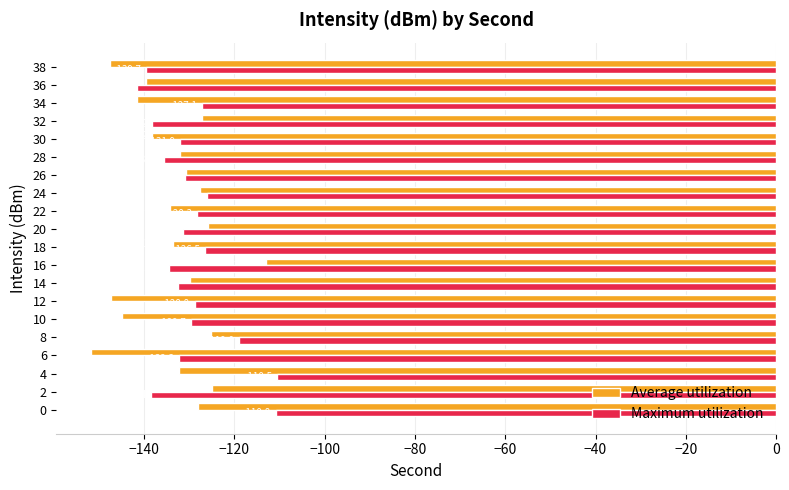

What is the total value across all series at 30?

-270.1